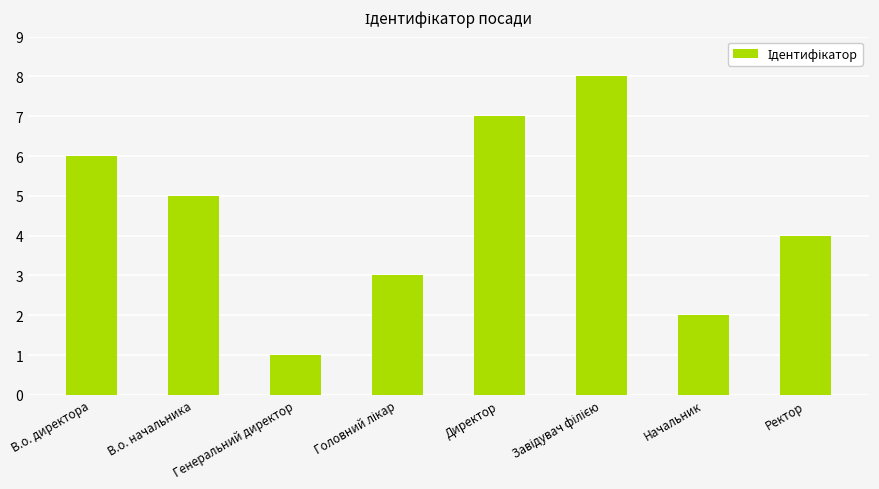

How many categories are shown in the chart?

8